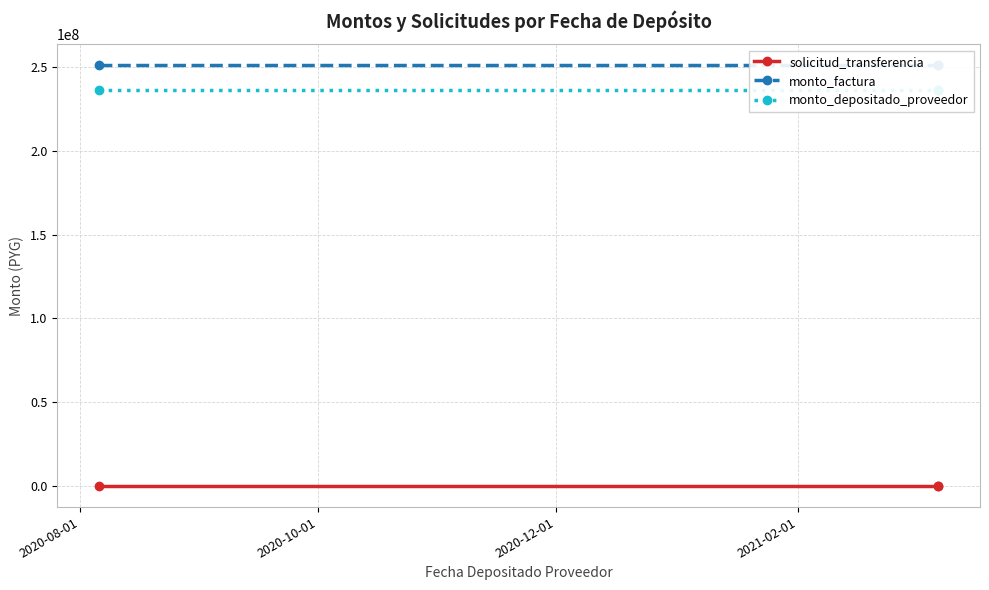

What is the approximate value of monto_depositado_proveedor at 2020-08-01?

236332209